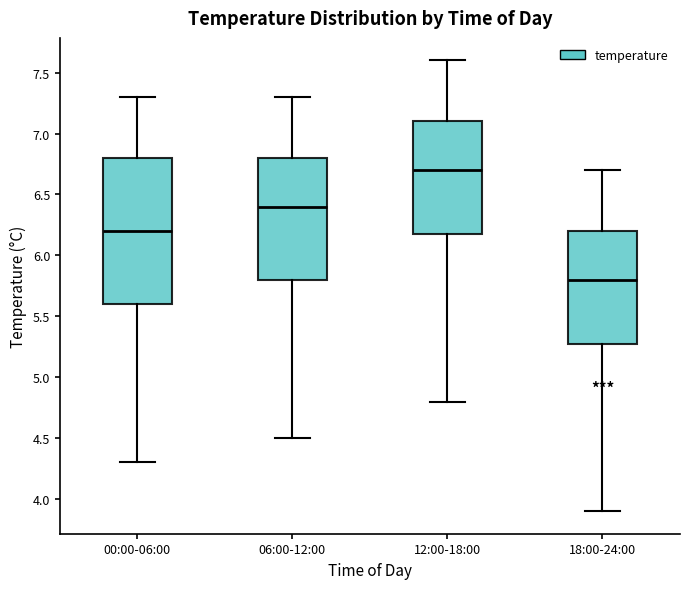

Comparing the boxes themselves (not the whiskers), which one is the tallest?

00:00-06:00